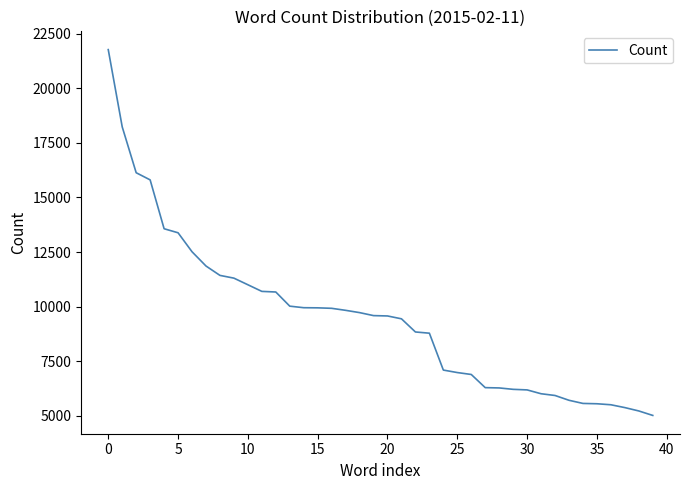

What is the maximum value shown in the chart?

21776